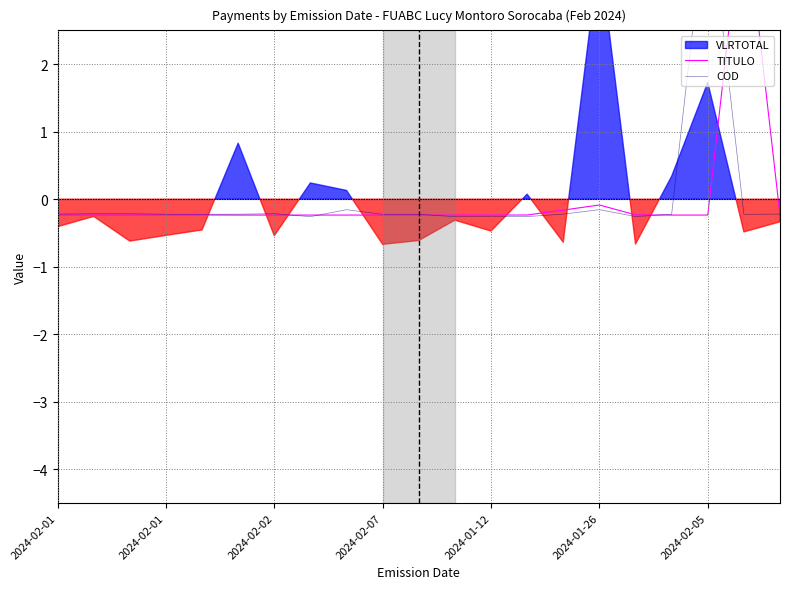

After their last crossing, which series has the higher values: TITULO or COD?

COD